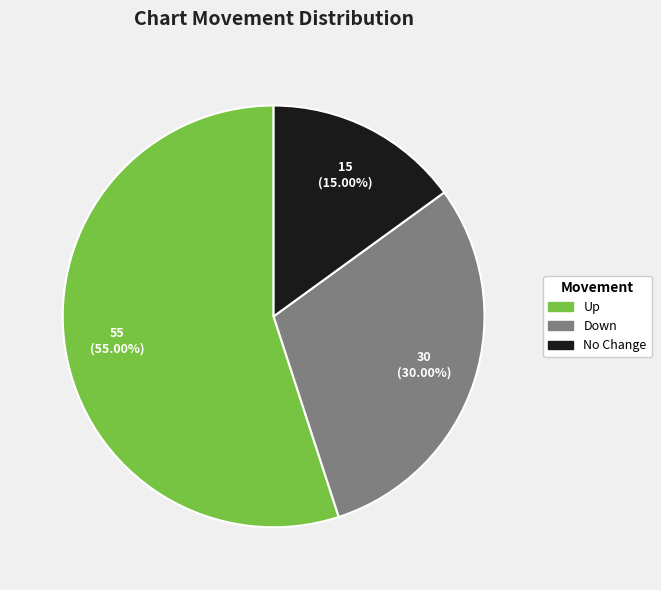

Does any single category account for the majority?

Yes